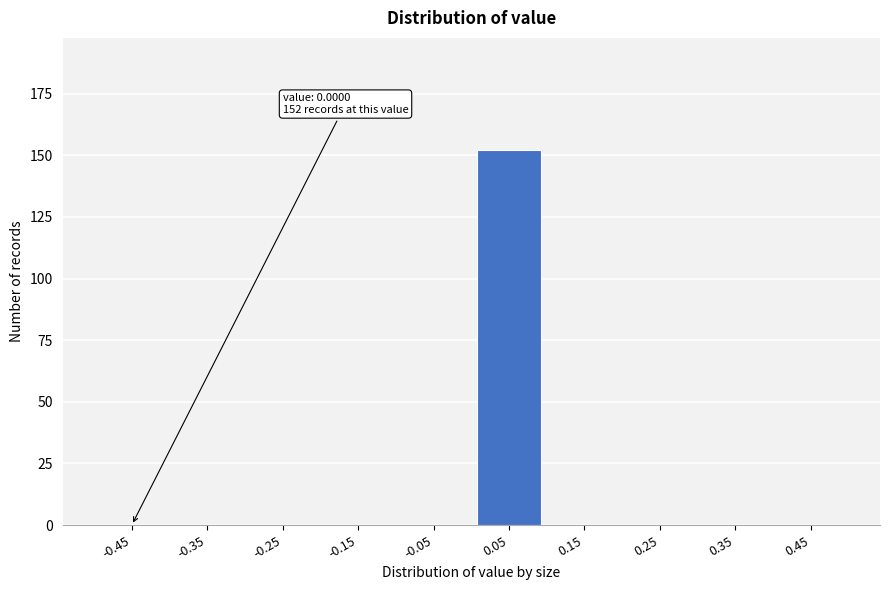

Reading left to right, what are all the values shown in this chart?

-0.45=0	-0.35=0	-0.25=0	-0.15=0	-0.05=0	0.05=152	0.15=0	0.25=0	0.35=0	0.45=0